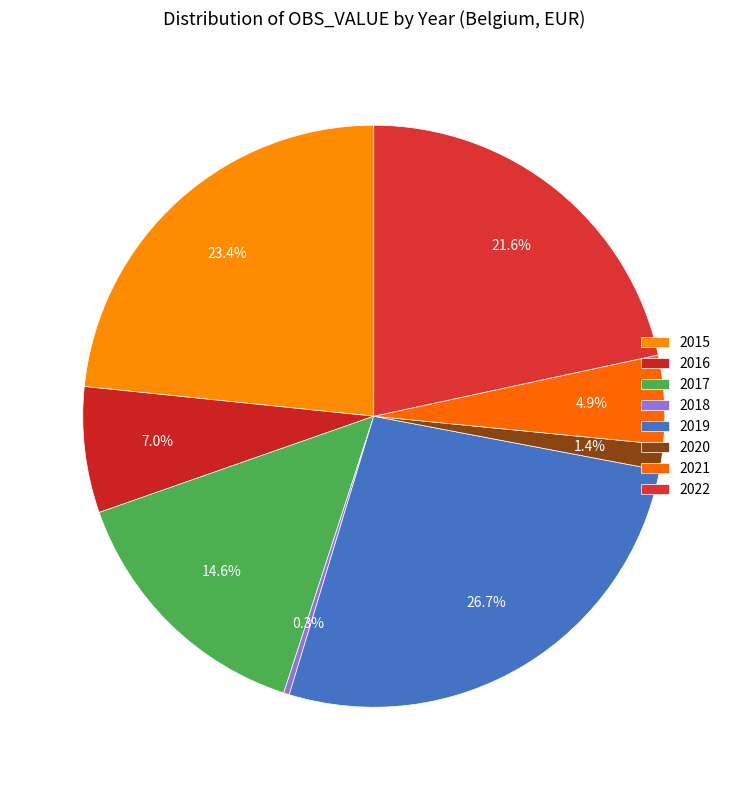

What percentage is the 2021 slice, to the nearest percent?

5%